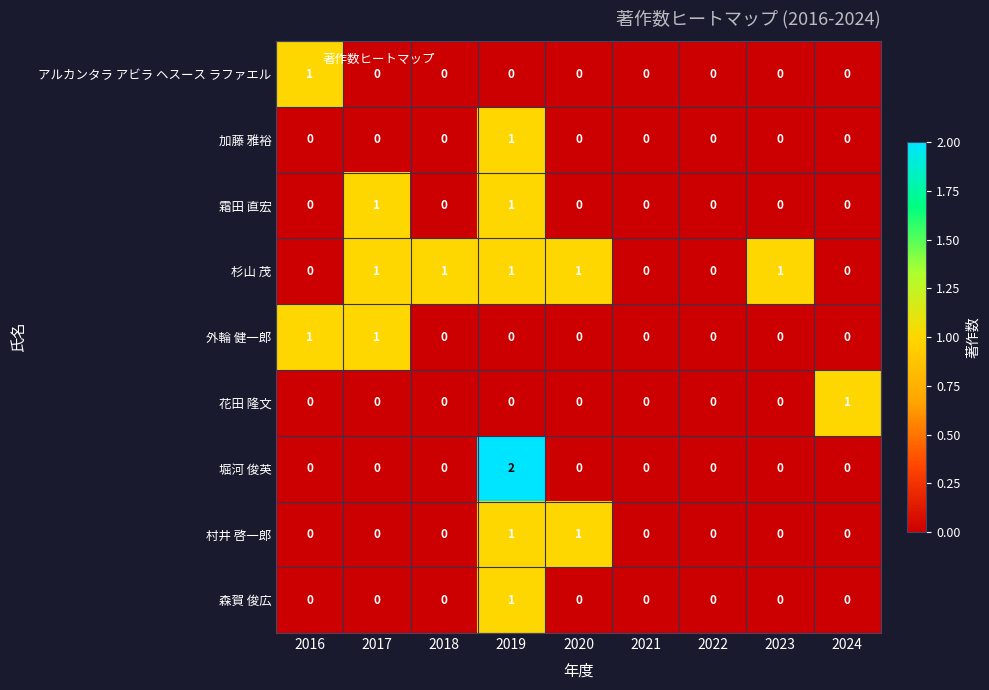

How many positive values does the アルカンタラ アビラ ヘスース ラファエル series have?

1